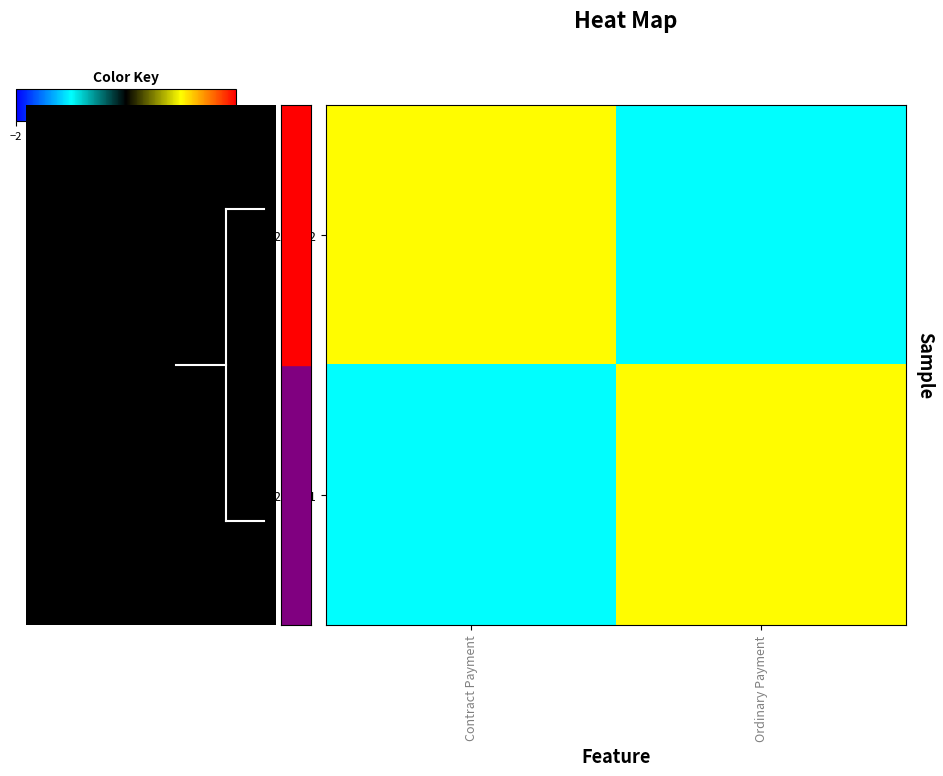

How many series are shown in this chart?

2